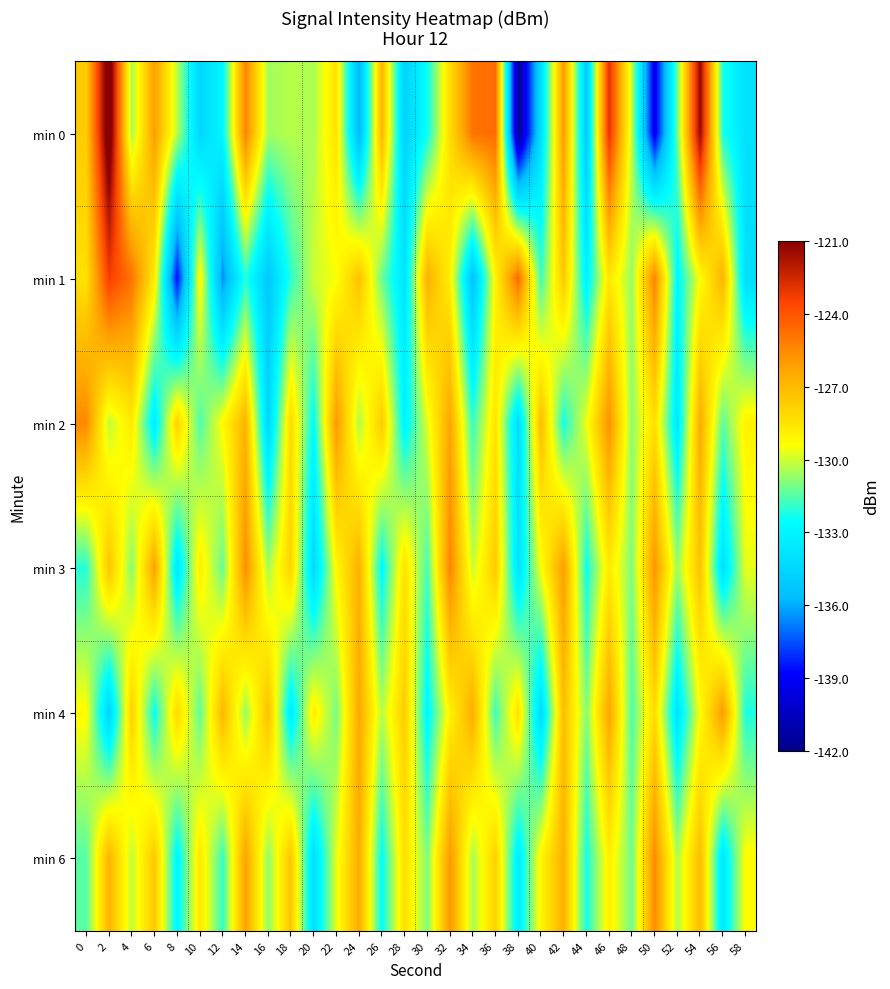

What is the maximum value shown in the chart?

-119.8